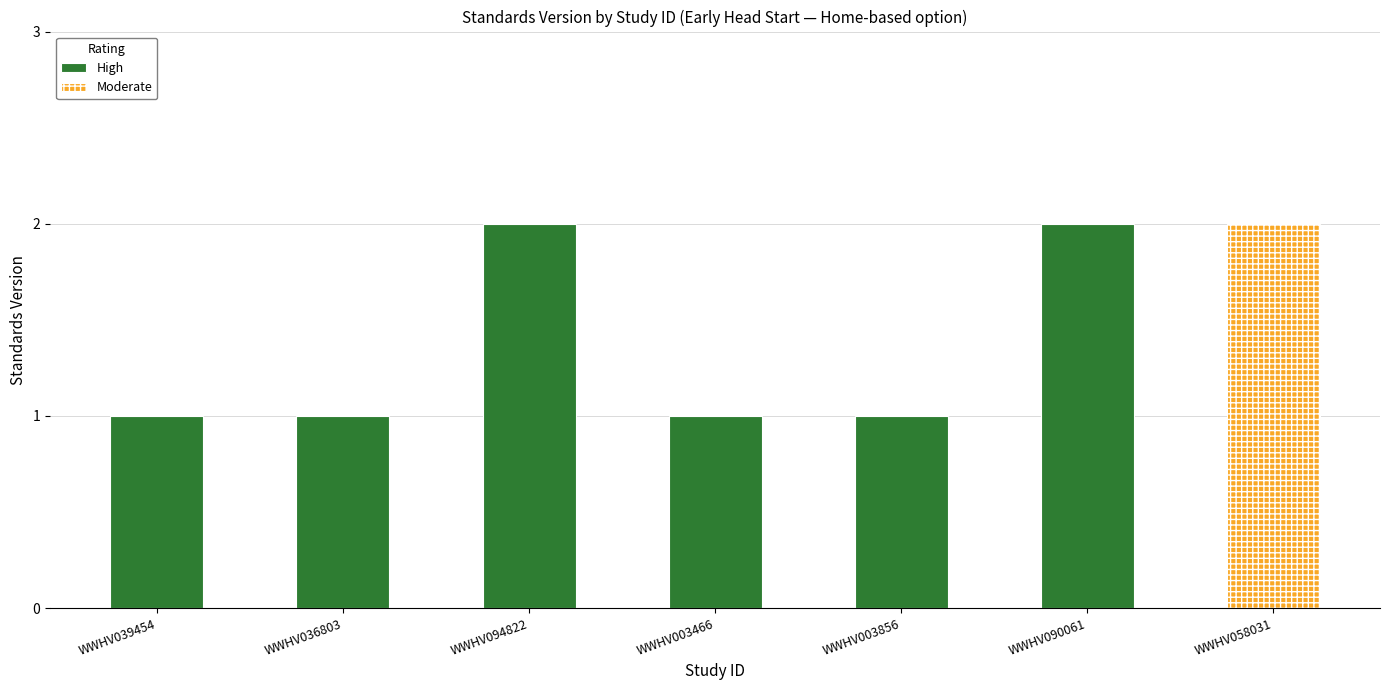

Are the bars horizontal?

No